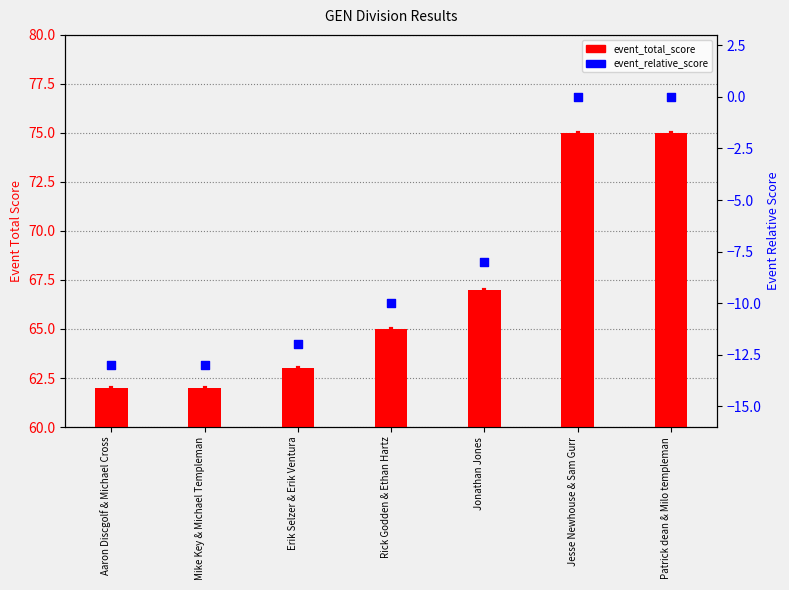

Which series has the largest total across all categories?

event_total_score